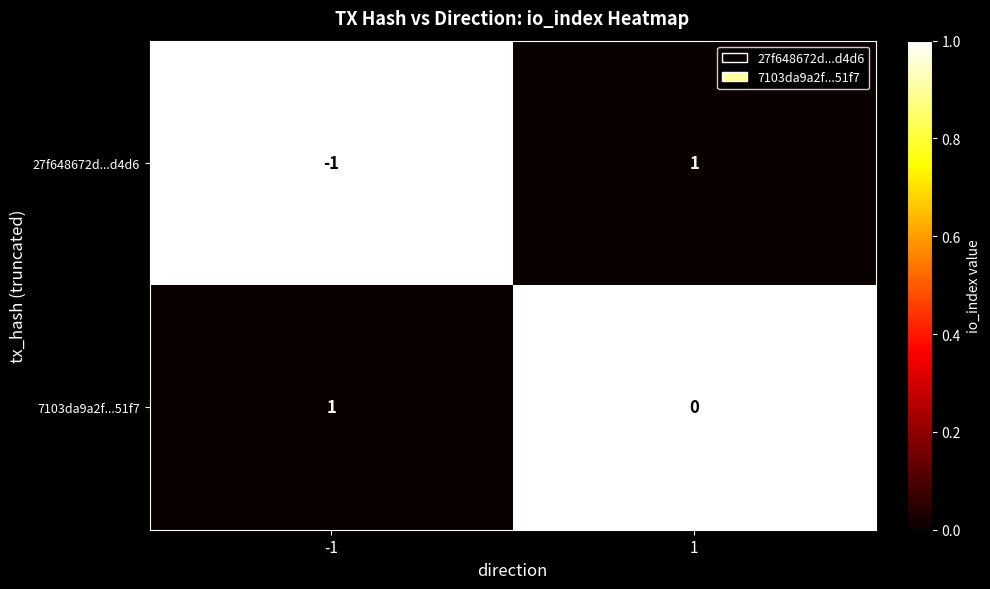

Which series has the widest spread of values?

27f648672d...d4d6